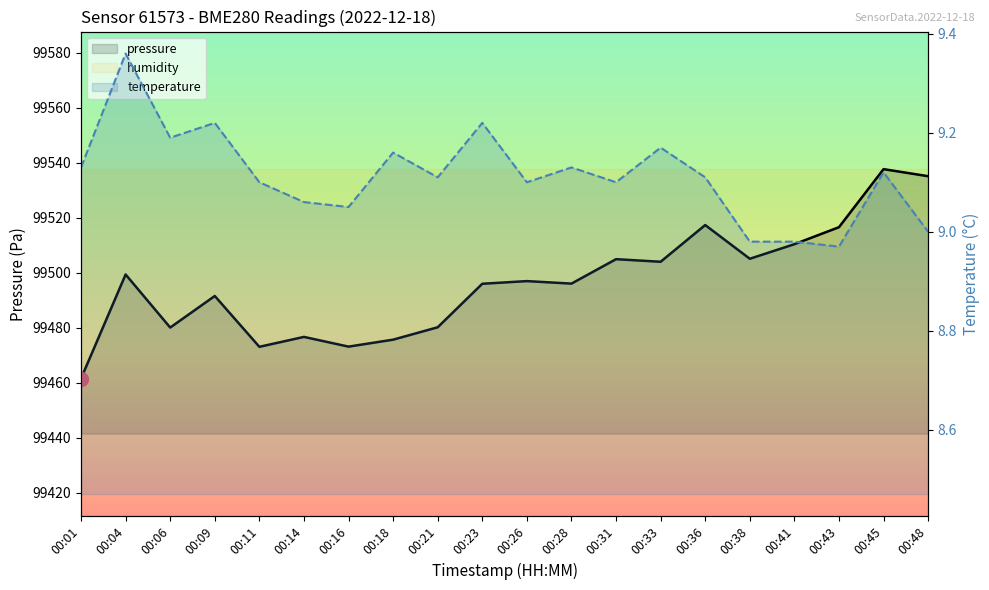

True or false: temperature and pressure cross at least once.

False